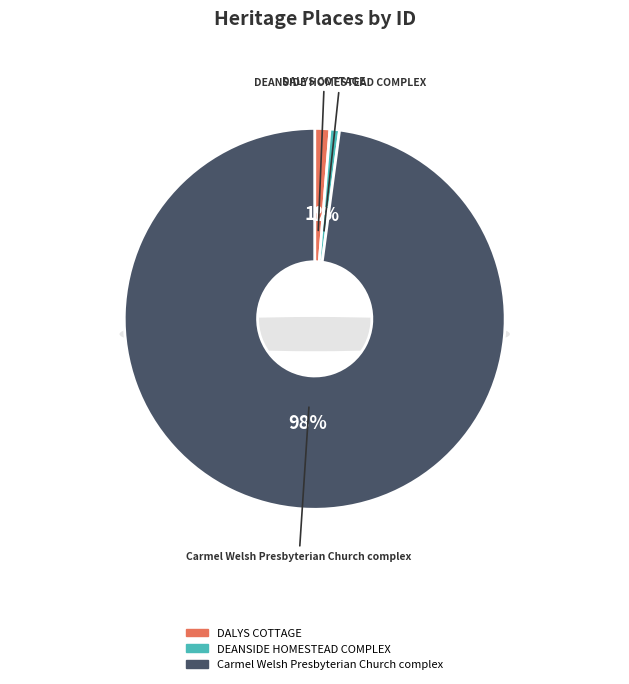

To the nearest percent, what percentage of the pie is DALYS COTTAGE?

1%